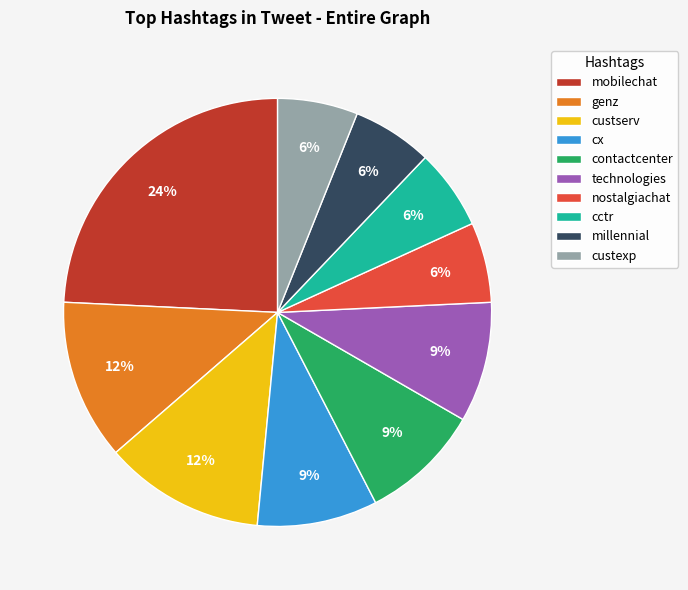

Do cx and technologies together represent more than half of the pie?

No